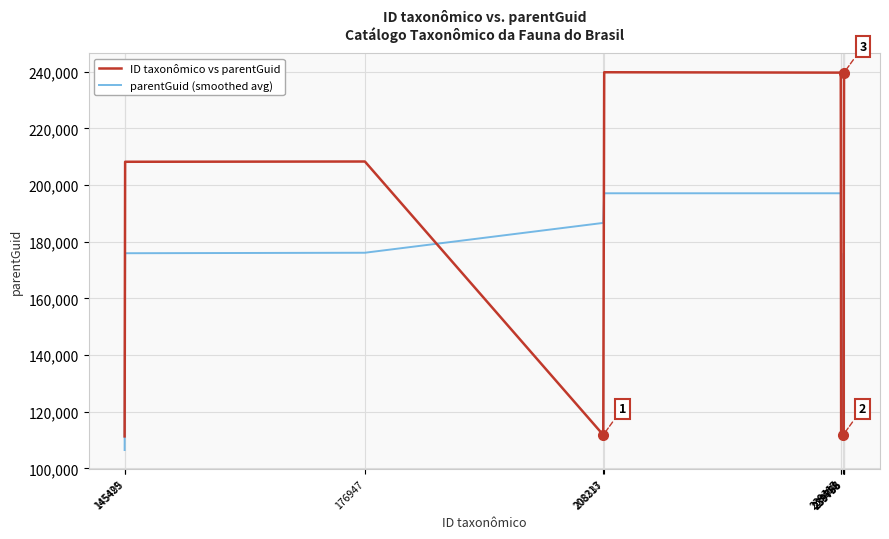

How many values in the ID taxonômico vs parentGuid series are below 176828?

5